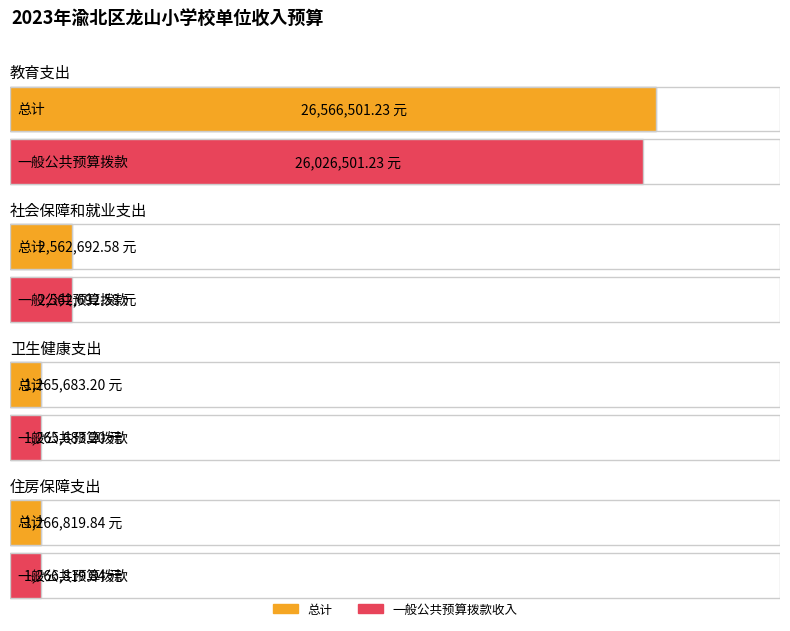

True or false: 一般公共预算拨款收入 has a value of 26026501.2 at 教育支出.

True